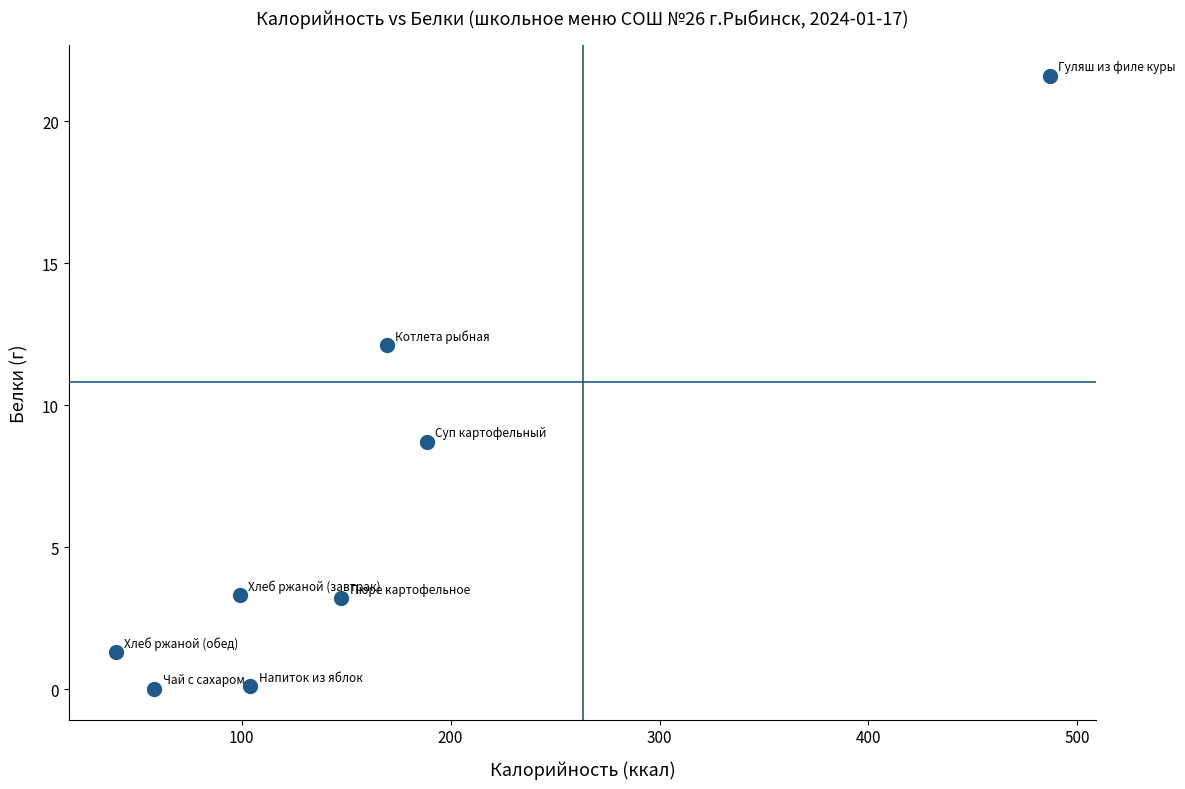

What Y value in the scatter plot is closest to 10?

8.7